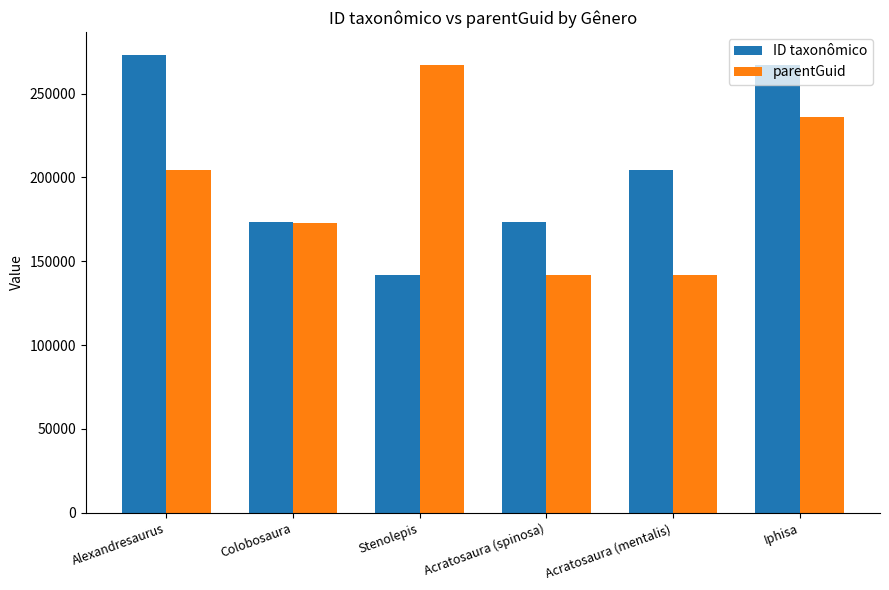

The value of parentGuid at Stenolepis is 266954. True or false?

True